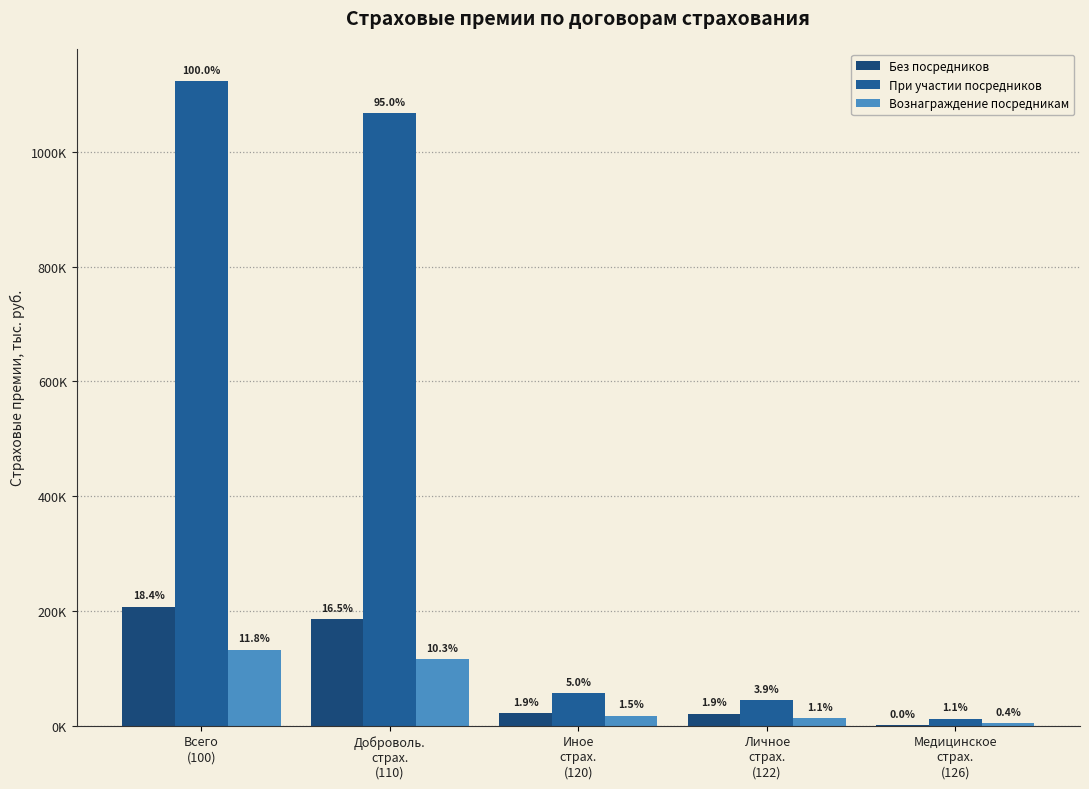

At which category is the sum across all series the highest?

Всего
(100)